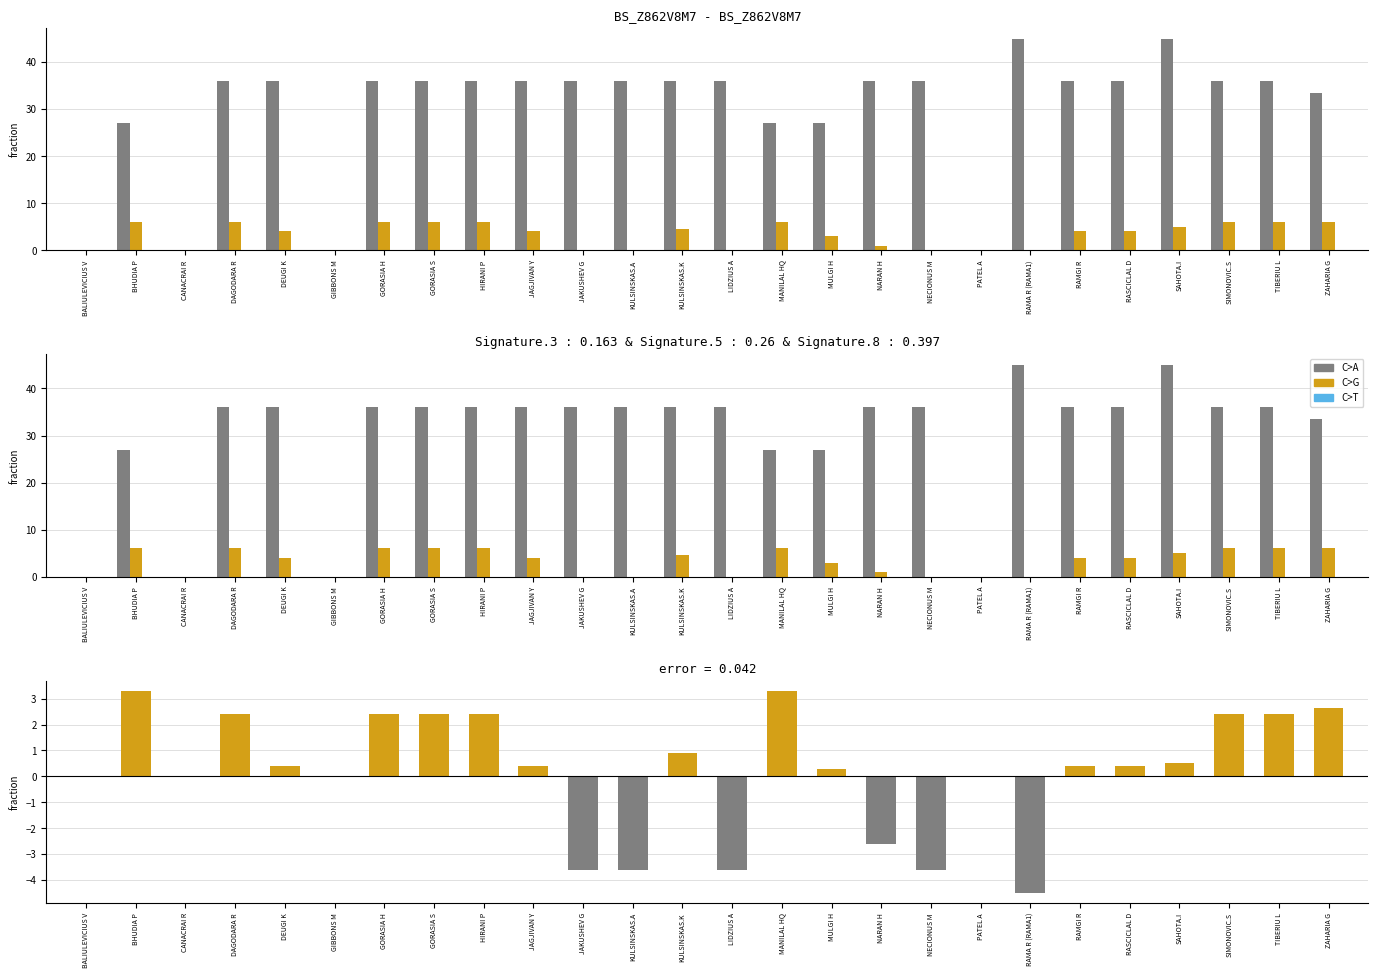

What is the label of the 13th bar from the left?

KULSINSKAS.K